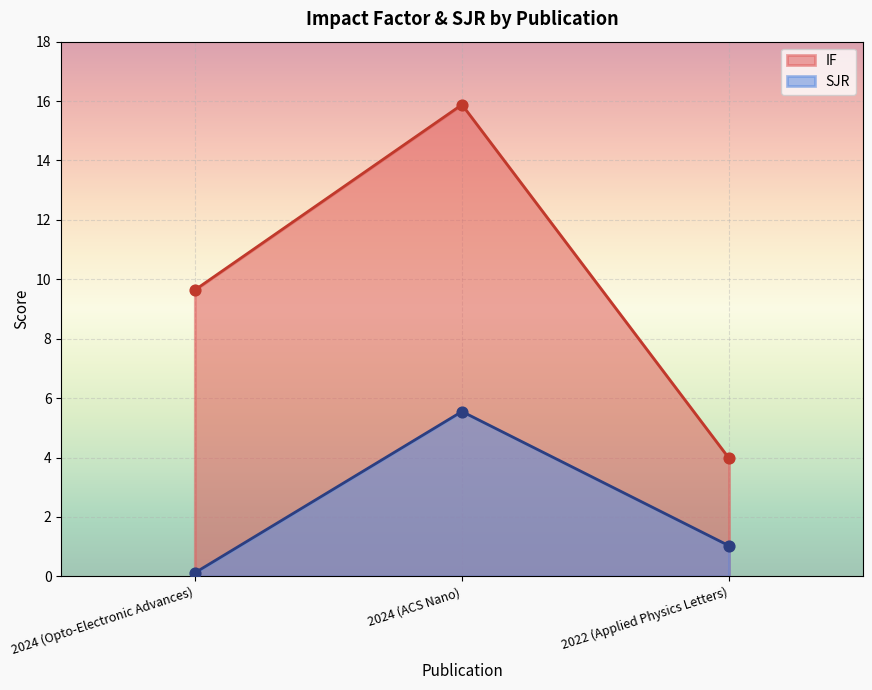

Which series reaches the minimum Y coordinate?

SJR